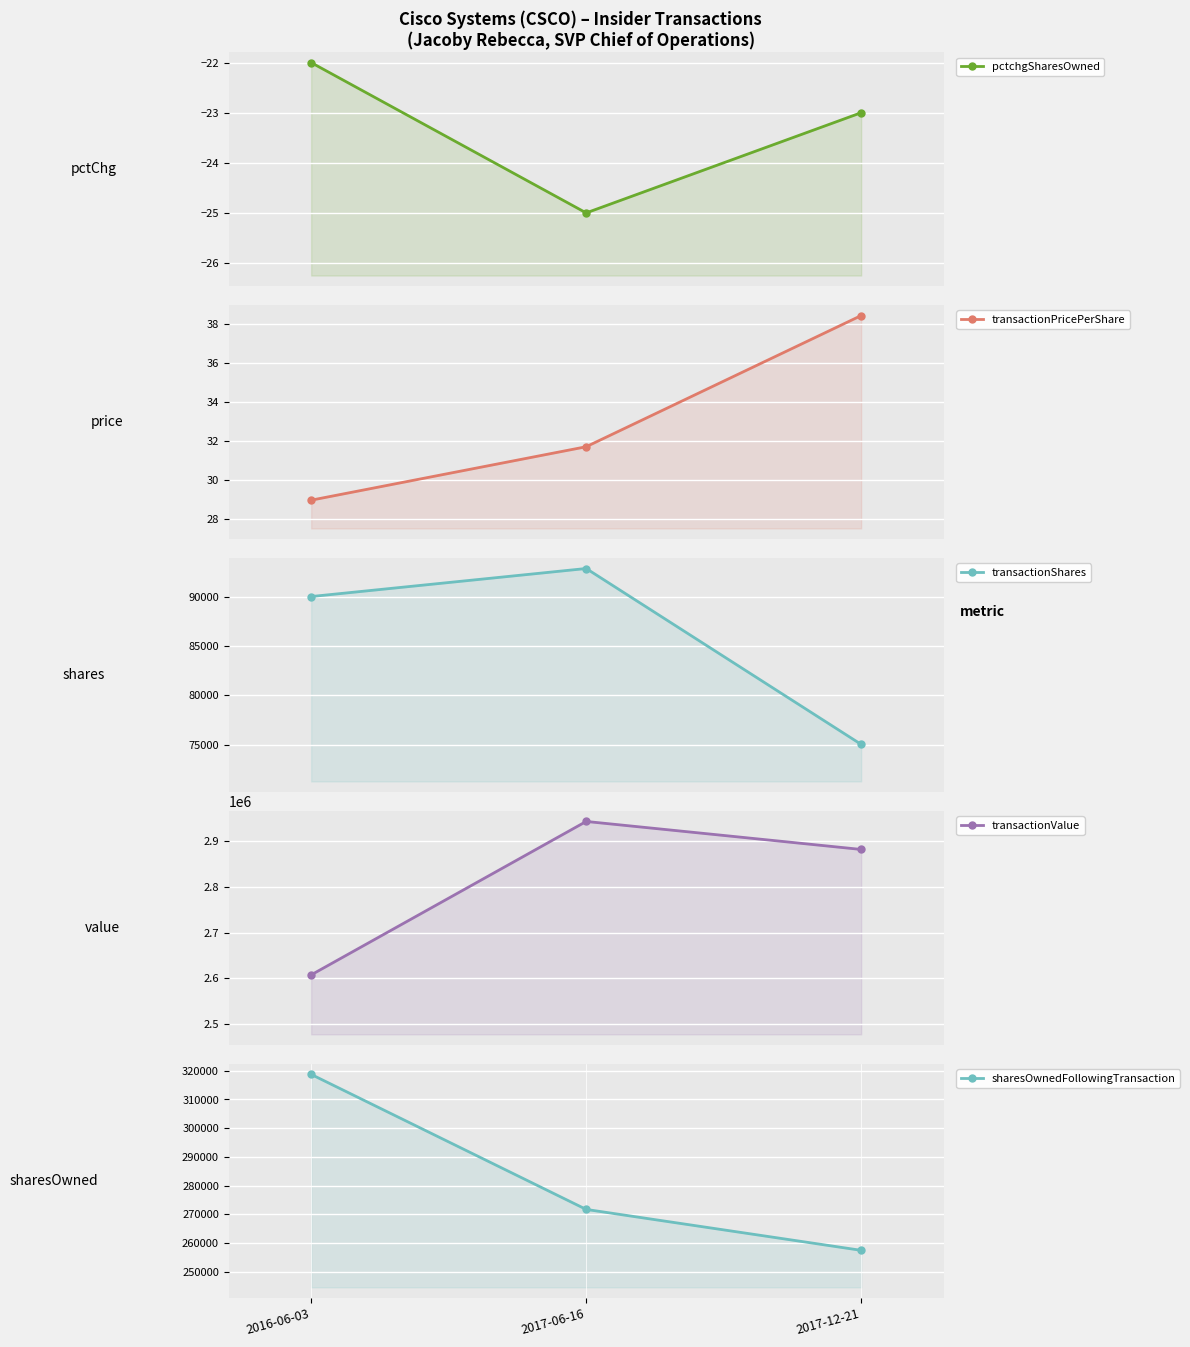

What position from the left is 2017-06-16?

2